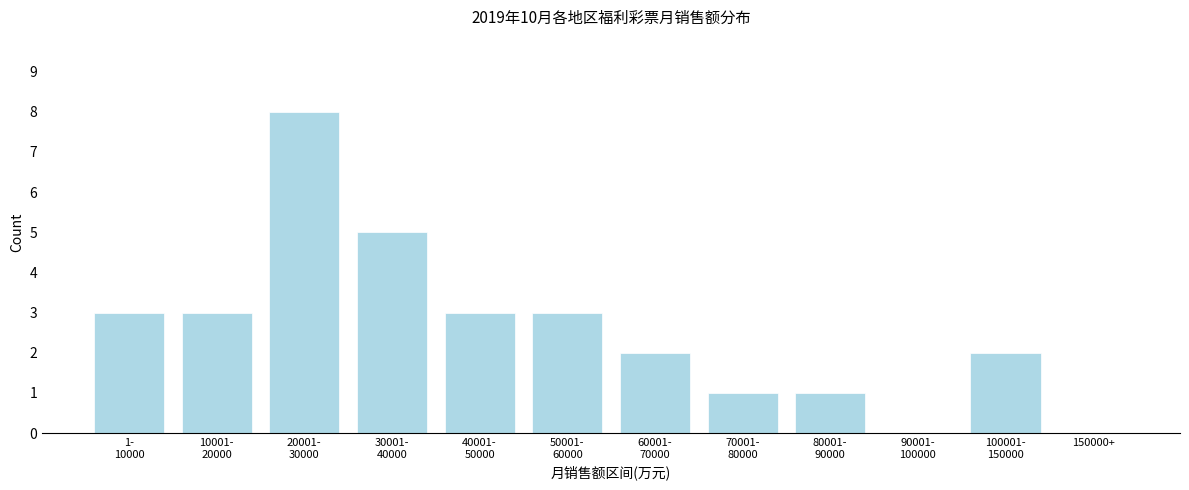

True or false: the data shows 0 at 150000+.

True